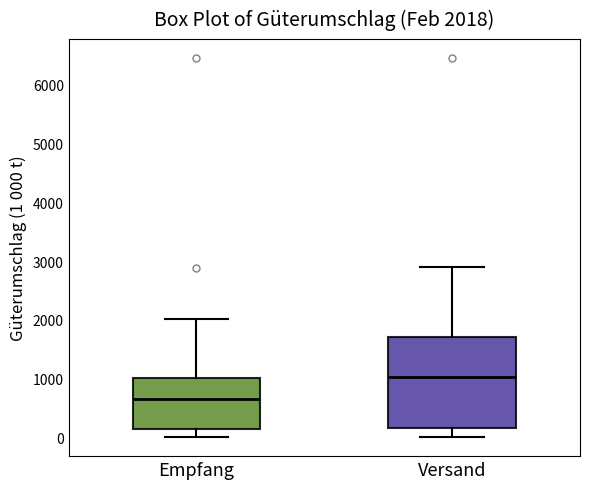

Comparing the boxes themselves (not the whiskers), which one is the tallest?

Versand